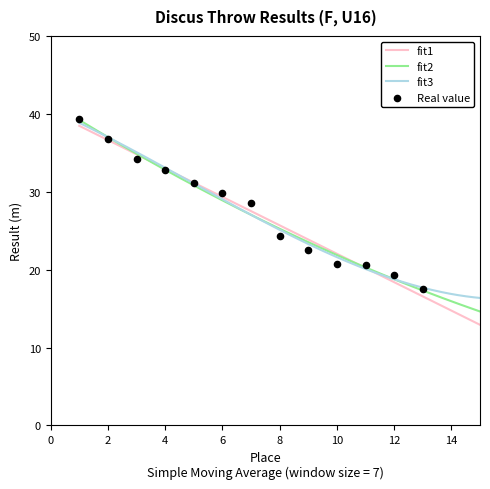

What is the change in value from 7 to 10?

-7.8